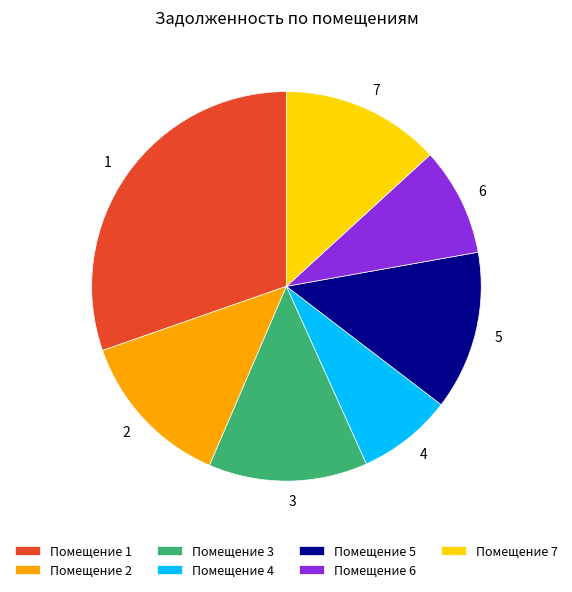

Approximately how many times larger is the value at 2 compared to 7?

1.0